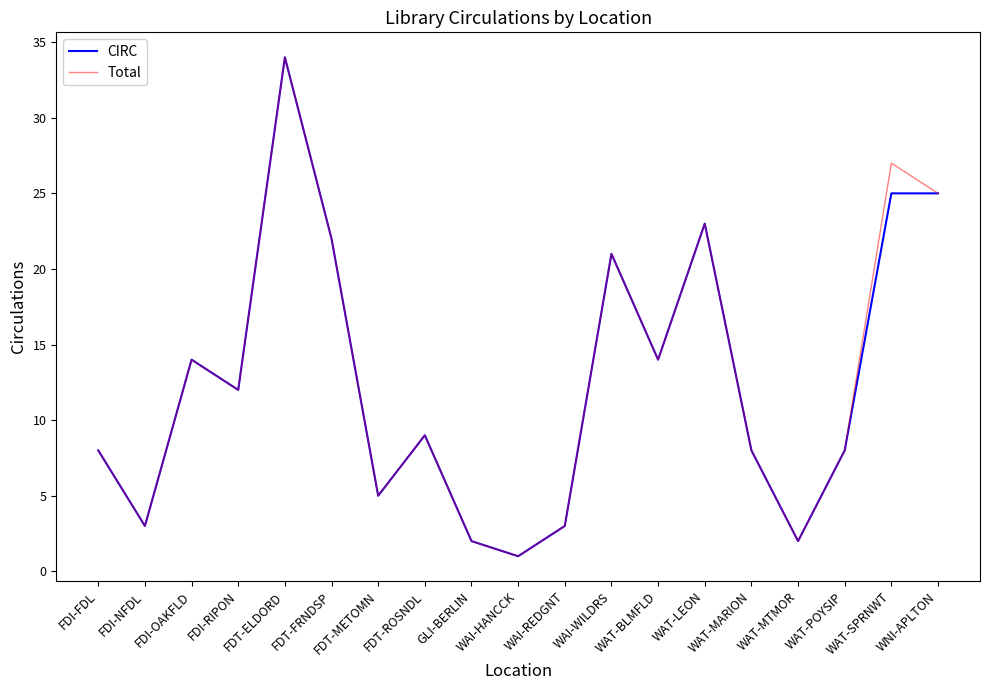

What are all the series names shown in the legend?

CIRC, Total